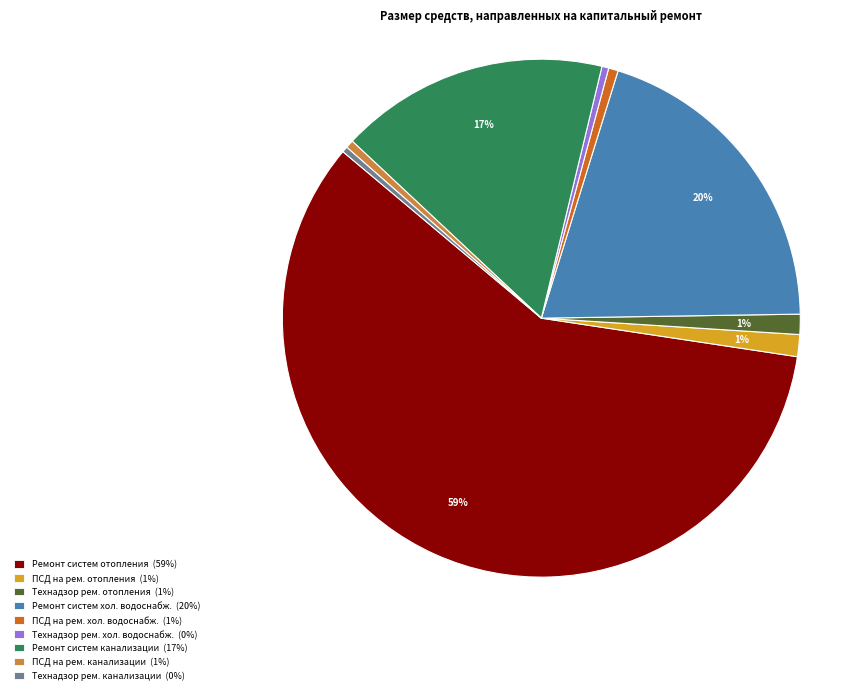

How many slices are in this pie chart?

9